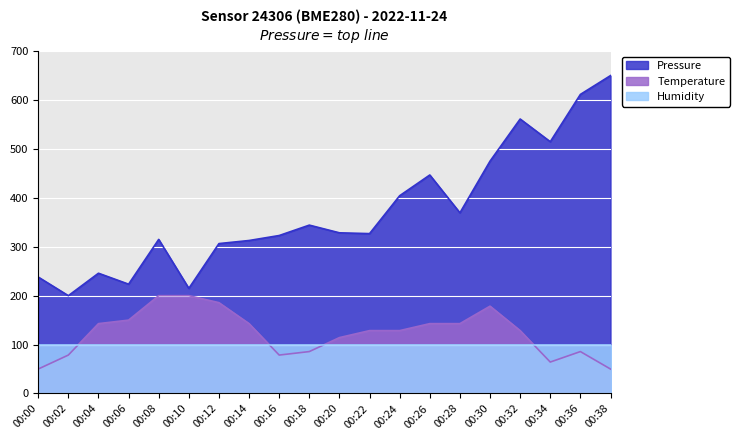

Count the number of categories in the chart.

20